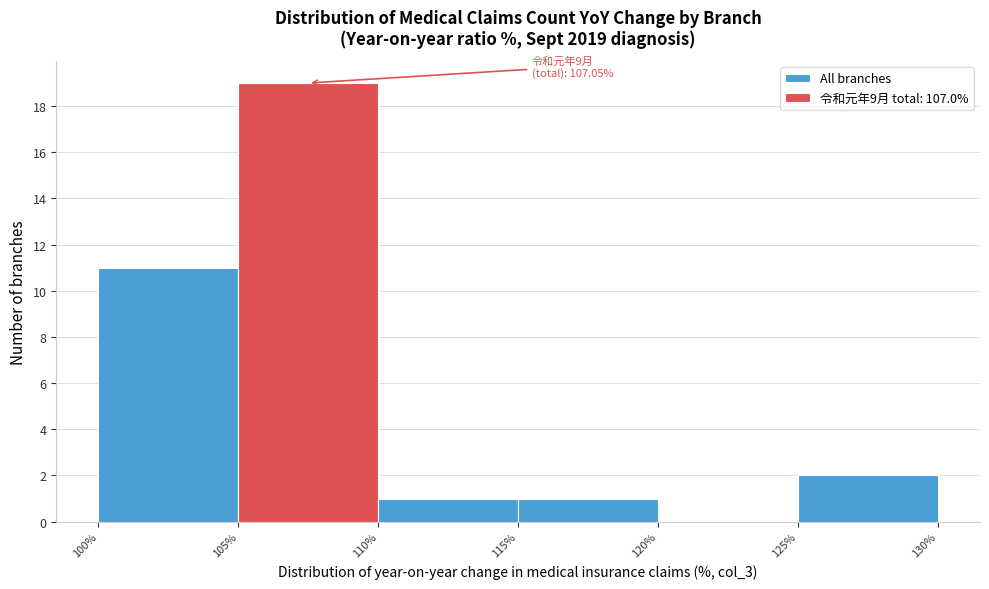

Over which range of the x-axis is the bar tallest?

105% to 110%